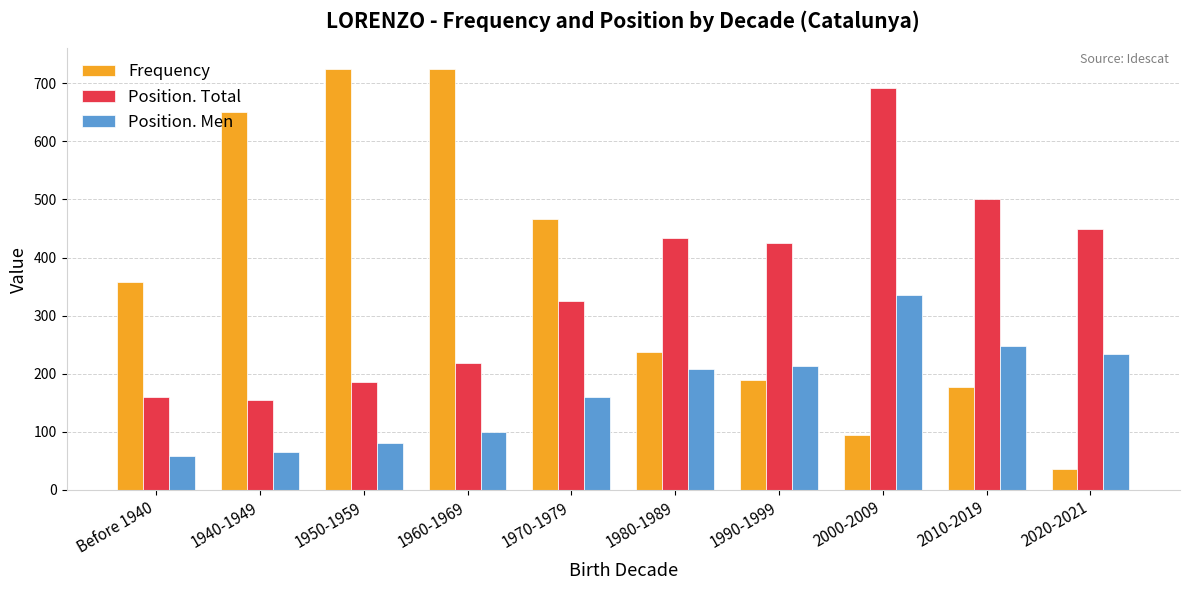

How many bars are there in each group?

3